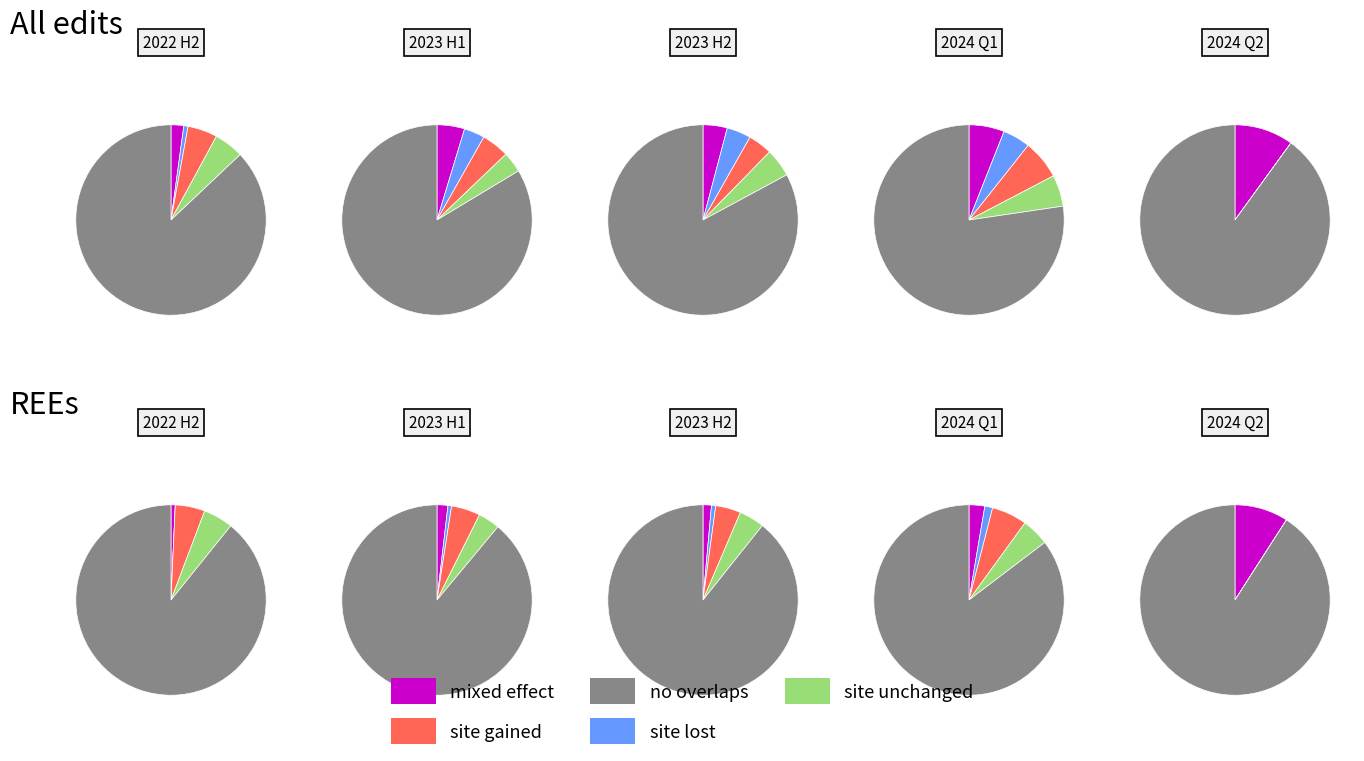

True or false: 2024-01 accounts for 17% of the total.

False